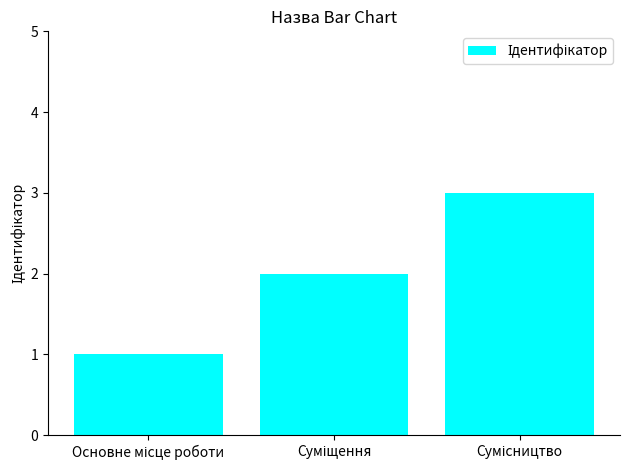

What is the maximum value shown in the chart?

3